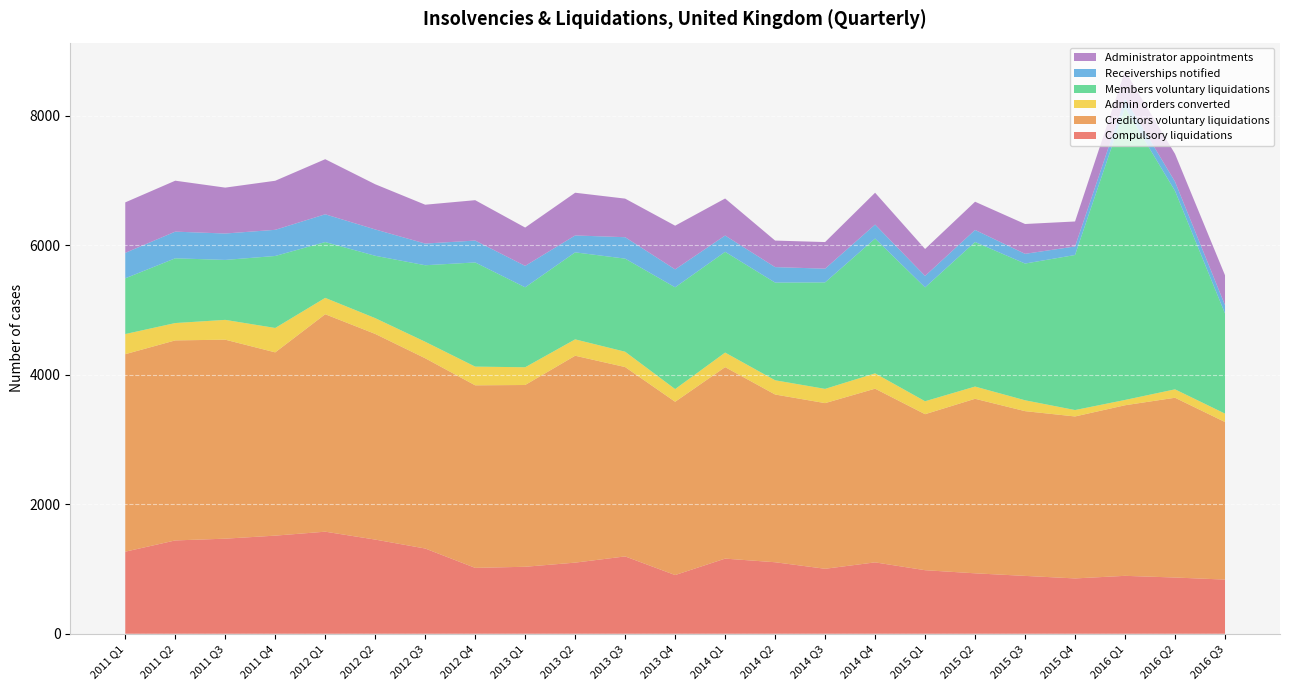

Reading left to right, what are all the values shown in this chart?

Compulsory liquidations: 2011 Q1=1268	2011 Q2=1442	2011 Q3=1469	2011 Q4=1516	2012 Q1=1577	2012 Q2=1455	2012 Q3=1317	2012 Q4=1018	2013 Q1=1035	2013 Q2=1099	2013 Q3=1195	2013 Q4=907	2014 Q1=1161	2014 Q2=1105	2014 Q3=1004	2014 Q4=1103	2015 Q1=982	2015 Q2=934	2015 Q3=894	2015 Q4=855	2016 Q1=895	2016 Q2=869	2016 Q3=837
Creditors voluntary liquidations: 2011 Q1=3051	2011 Q2=3090	2011 Q3=3074	2011 Q4=2831	2012 Q1=3359	2012 Q2=3177	2012 Q3=2939	2012 Q4=2820	2013 Q1=2808	2013 Q2=3196	2013 Q3=2925	2013 Q4=2677	2014 Q1=2958	2014 Q2=2591	2014 Q3=2559	2014 Q4=2683	2015 Q1=2410	2015 Q2=2696	2015 Q3=2545	2015 Q4=2502	2016 Q1=2635	2016 Q2=2777	2016 Q3=2434
Admin orders converted: 2011 Q1=311	2011 Q2=268	2011 Q3=306	2011 Q4=377	2012 Q1=253	2012 Q2=244	2012 Q3=255	2012 Q4=289	2013 Q1=274	2013 Q2=253	2013 Q3=237	2013 Q4=196	2014 Q1=225	2014 Q2=220	2014 Q3=220	2014 Q4=237	2015 Q1=200	2015 Q2=189	2015 Q3=168	2015 Q4=99	2016 Q1=82	2016 Q2=130	2016 Q3=130
Members voluntary liquidations: 2011 Q1=861	2011 Q2=1000	2011 Q3=926	2011 Q4=1112	2012 Q1=862	2012 Q2=963	2012 Q3=1182	2012 Q4=1609	2013 Q1=1235	2013 Q2=1344	2013 Q3=1438	2013 Q4=1572	2014 Q1=1556	2014 Q2=1509	2014 Q3=1645	2014 Q4=2082	2015 Q1=1759	2015 Q2=2233	2015 Q3=2112	2015 Q4=2395	2016 Q1=4514	2016 Q2=3065	2016 Q3=1546
Receiverships notified: 2011 Q1=393	2011 Q2=412	2011 Q3=408	2011 Q4=404	2012 Q1=429	2012 Q2=407	2012 Q3=335	2012 Q4=338	2013 Q1=331	2013 Q2=261	2013 Q3=331	2013 Q4=277	2014 Q1=252	2014 Q2=239	2014 Q3=212	2014 Q4=216	2015 Q1=177	2015 Q2=186	2015 Q3=150	2015 Q4=132	2016 Q1=142	2016 Q2=143	2016 Q3=129
Administrator appointments: 2011 Q1=780	2011 Q2=787	2011 Q3=709	2011 Q4=758	2012 Q1=851	2012 Q2=698	2012 Q3=600	2012 Q4=624	2013 Q1=592	2013 Q2=660	2013 Q3=596	2013 Q4=675	2014 Q1=572	2014 Q2=410	2014 Q3=411	2014 Q4=492	2015 Q1=416	2015 Q2=436	2015 Q3=461	2015 Q4=386	2016 Q1=429	2016 Q2=429	2016 Q3=462